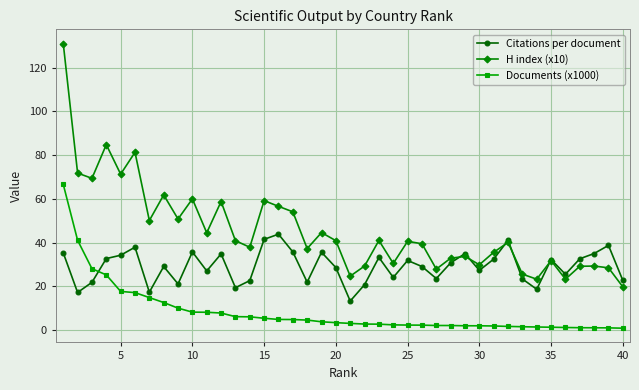

Rank the series by their maximum value, from lowest to highest.

Citations per document, Documents (x1000), H index (x10)